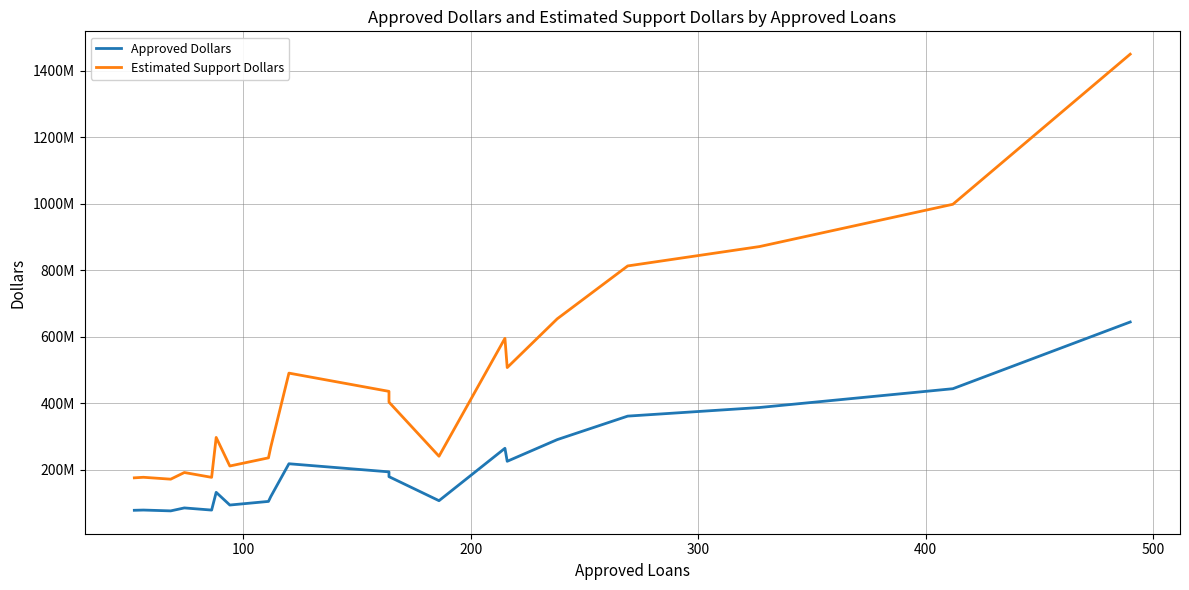

At how many categories does at least one series exceed 1026804289?

1